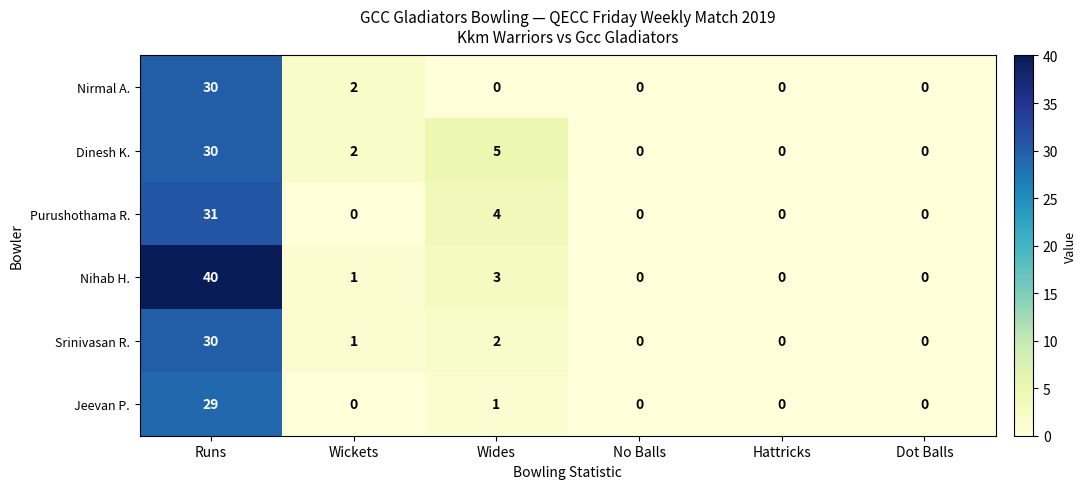

Where is Jeevan P. nearest to the value 14?

Wides